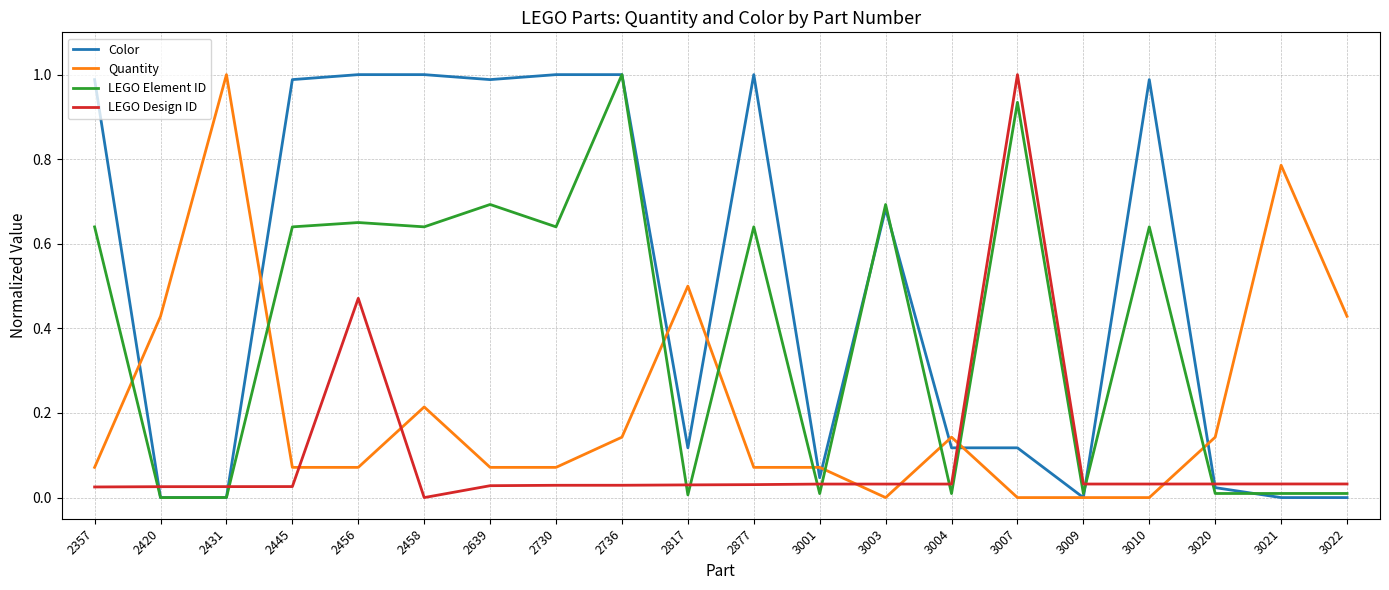

Which series changed the most between 3004 and 3022?

Quantity